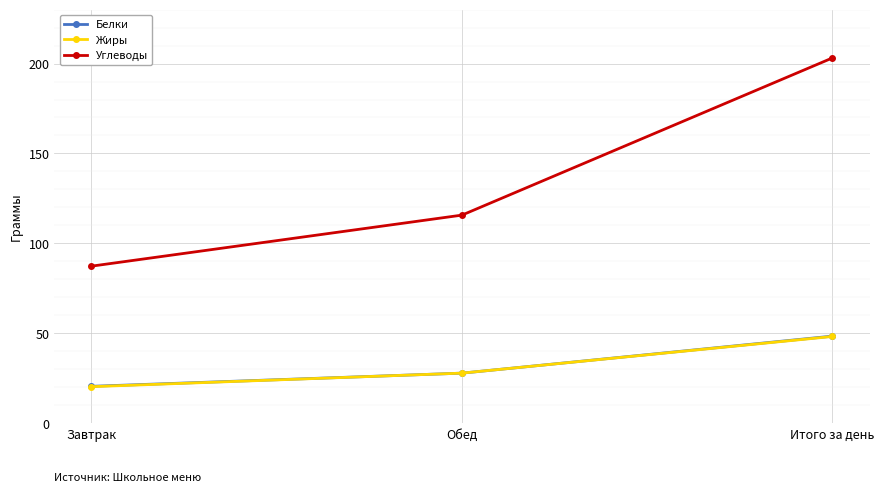

Which series has the largest total across all categories?

Углеводы